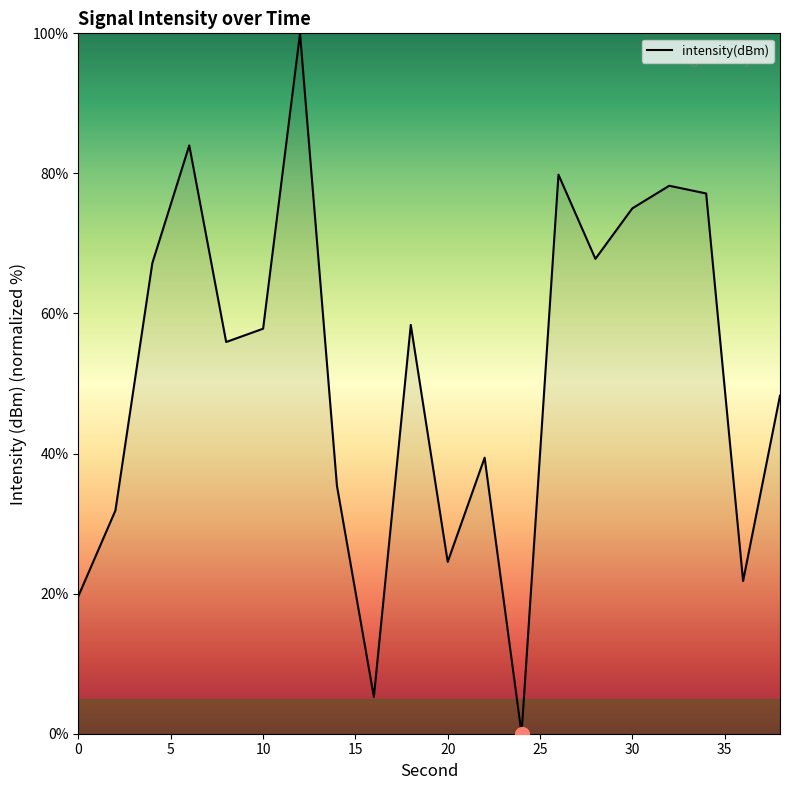

What is the greatest value displayed?

100.0